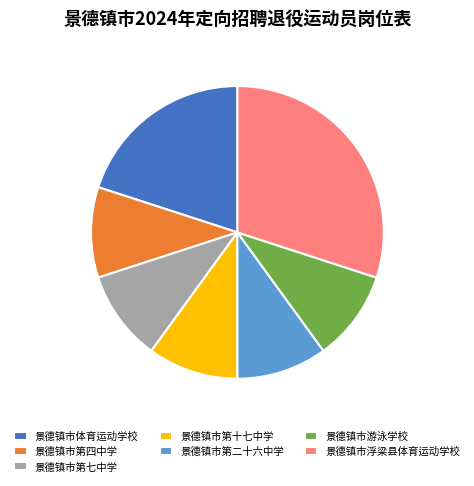

Between 景德镇市浮梁县体育运动学校 and 景德镇市第十七中学, which is larger?

景德镇市浮梁县体育运动学校